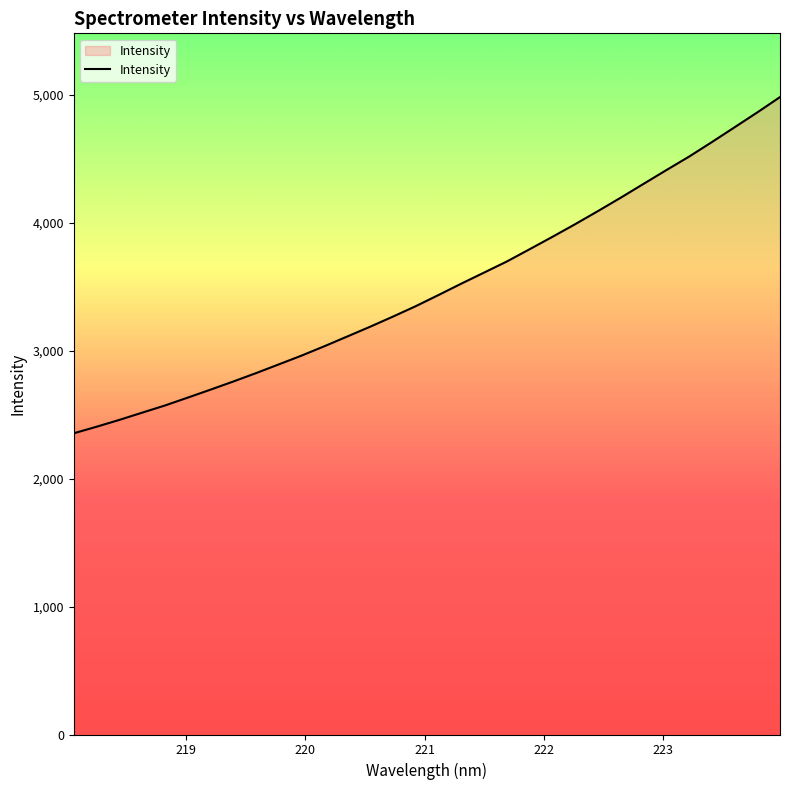

What is the difference between the maximum and minimum values?

2627.7